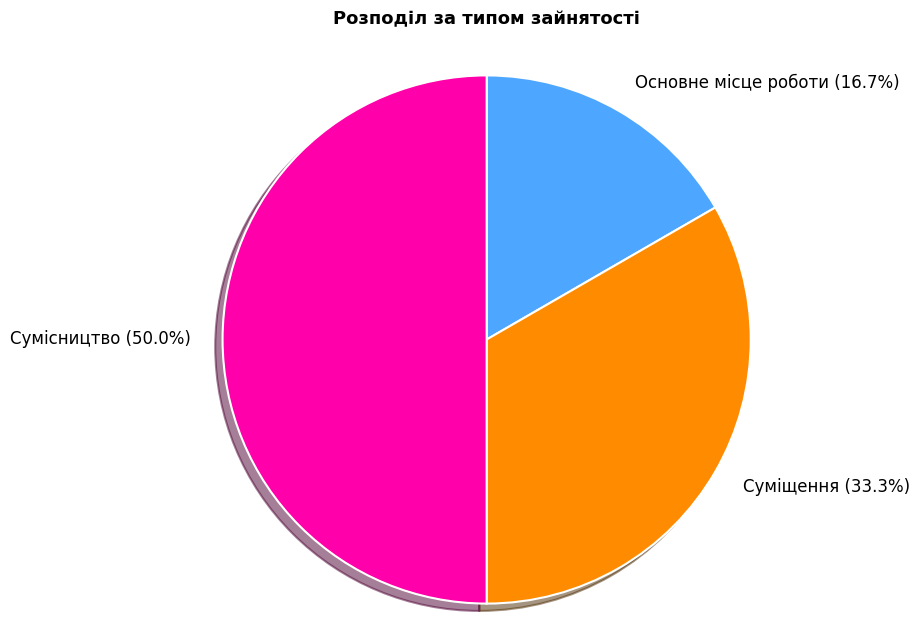

How many slices are in this pie chart?

3